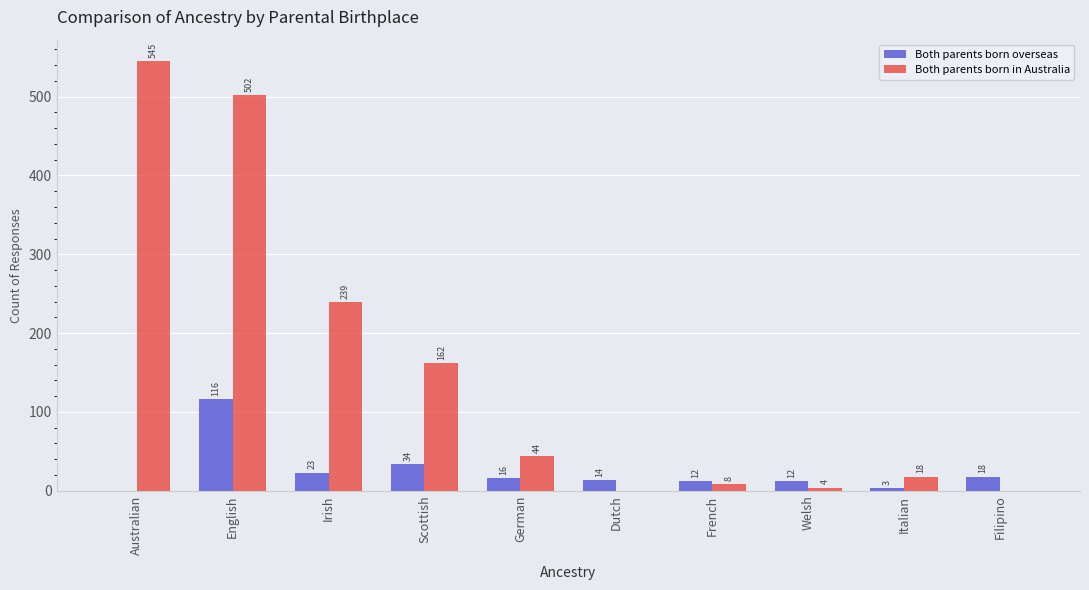

What is the approximate value of Both parents born overseas at Welsh?

12